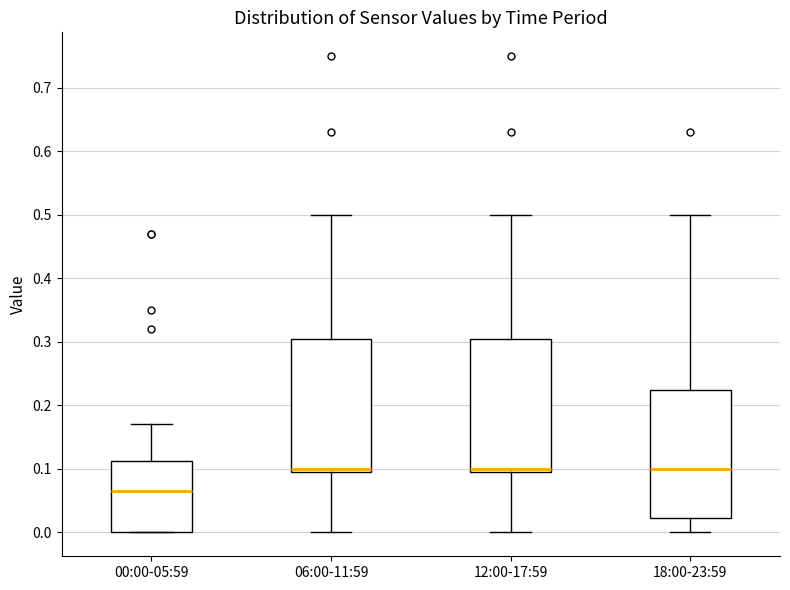

Reading left to right, read every box against the y-axis: the position of its median line, the range the box covers, and the ends of its whiskers. The values are not printed on the chart, so give them approximately, as read against the axis.

00:00-05:59: median 0.07, box 0.00 to 0.11, whiskers 0.00 to 0.17
06:00-11:59: median 0.10 (just above the box's lower edge), box 0.10 to 0.31, whiskers 0.00 to 0.50
12:00-17:59: median 0.10 (just above the box's lower edge), box 0.10 to 0.31, whiskers 0.00 to 0.50
18:00-23:59: median 0.10, box 0.02 to 0.23, whiskers 0.00 to 0.50